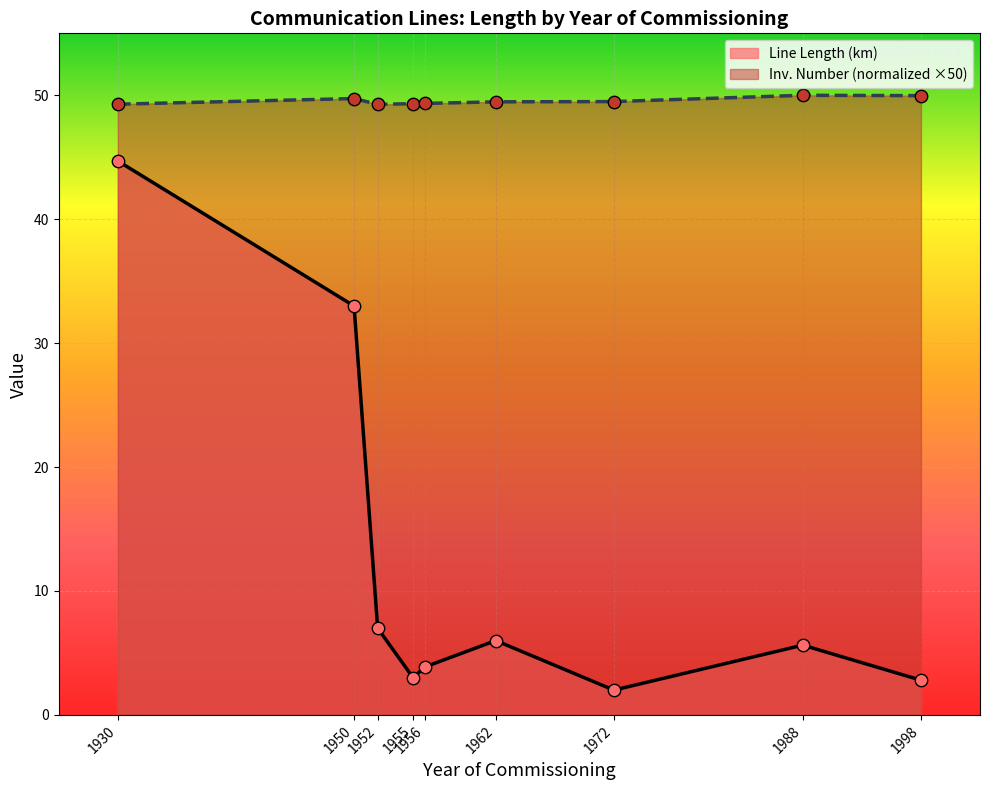

Which series has the largest total across all categories?

Inv. Number (normalized ×50)